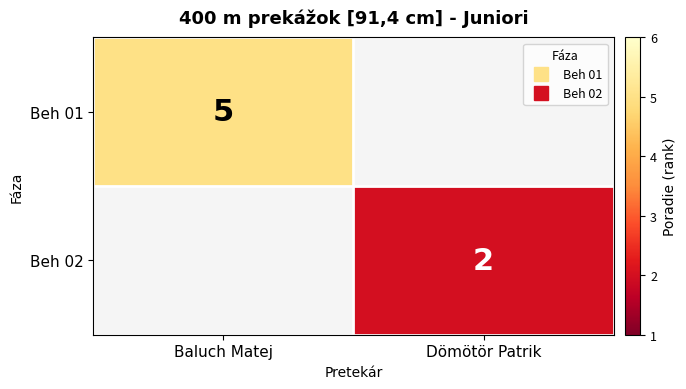

Is it true that Beh 02 equals 2.0 at Dömötör Patrik?

True